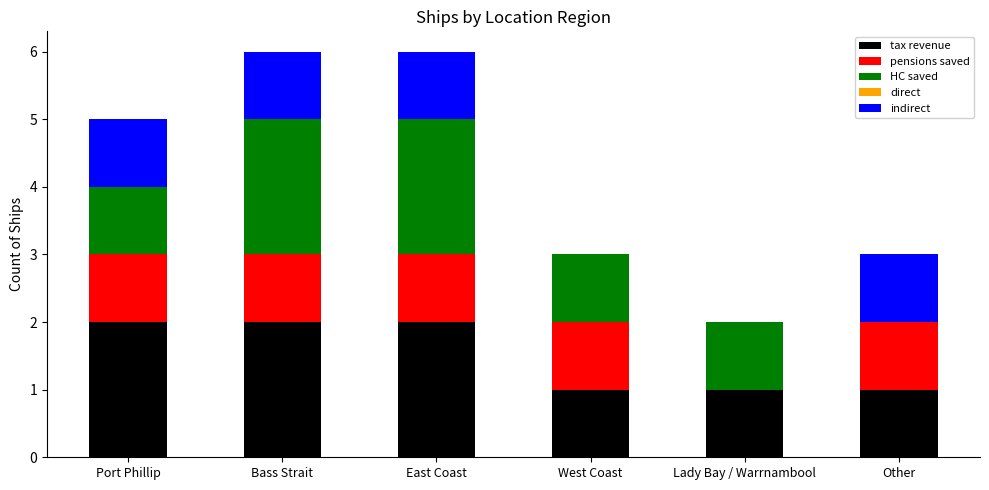

Reading left to right, list the values for the tax revenue series.

Port Phillip=2	Bass Strait=2	East Coast=2	West Coast=1	Lady Bay / Warrnambool=1	Other=1